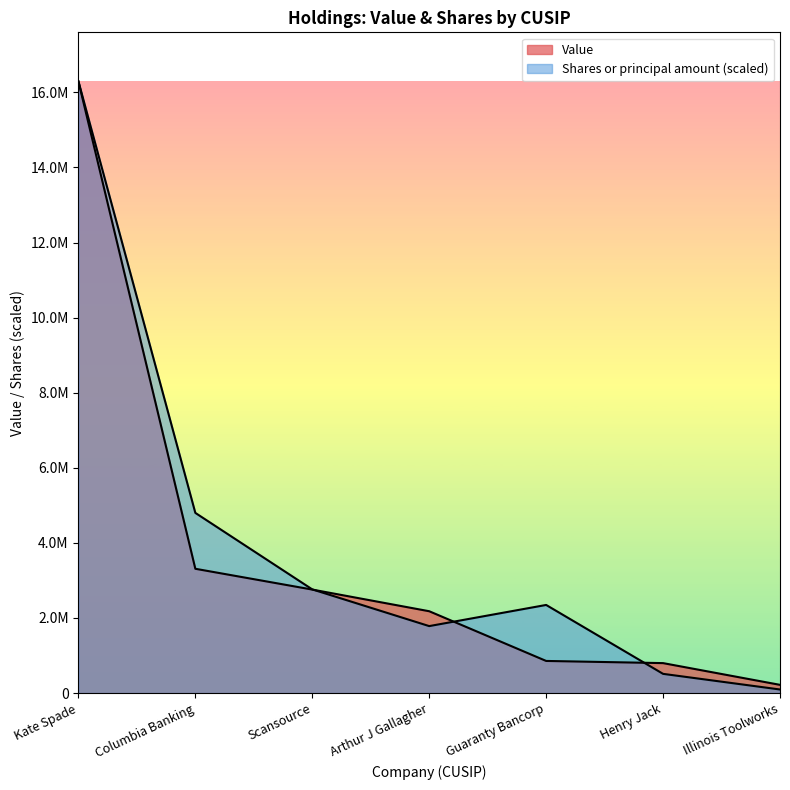

Is the value of Value at Henry Jack greater than the value of Shares or principal amount at Scansource?

No